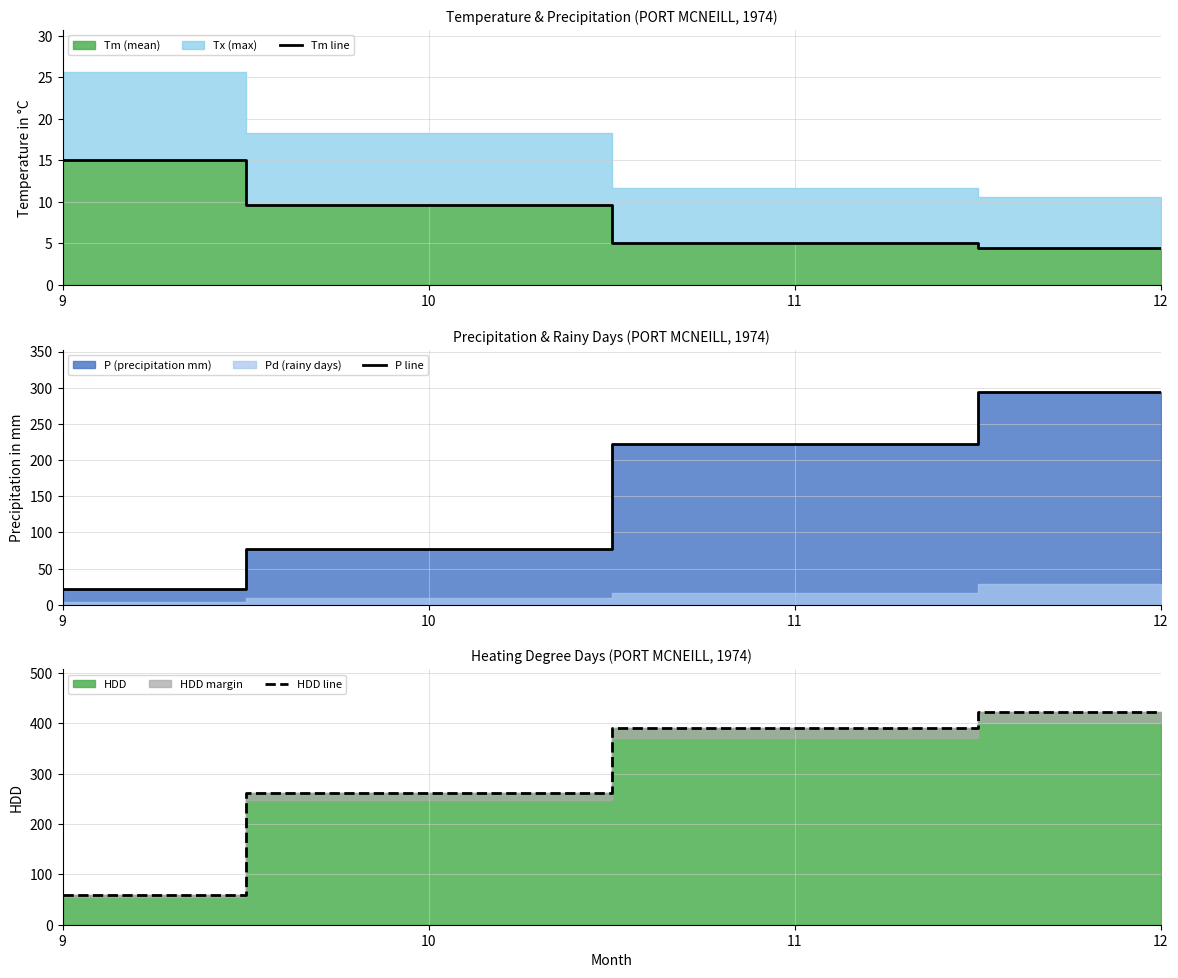

Does the chart display data point markers on the line(s)?

No